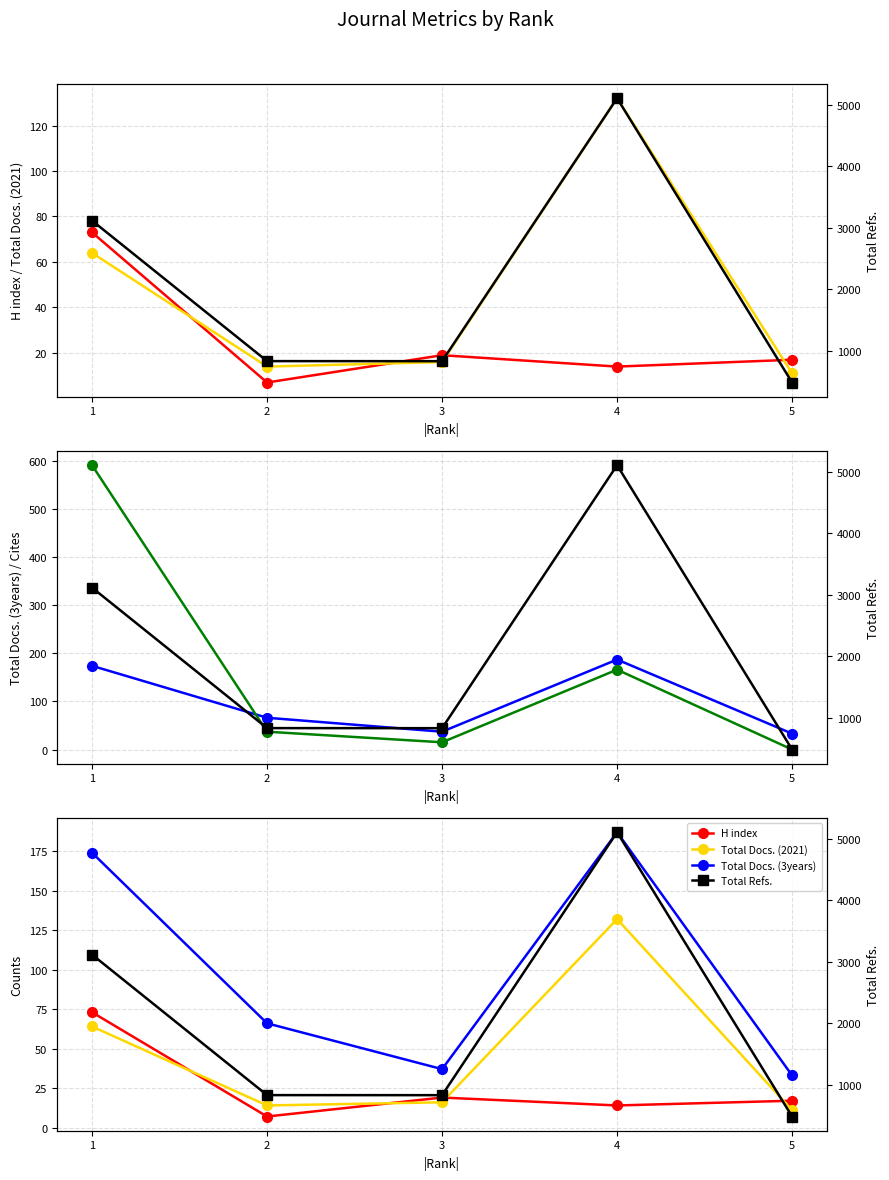

How many intersections are there between Total Docs. (2021) and H index?

4